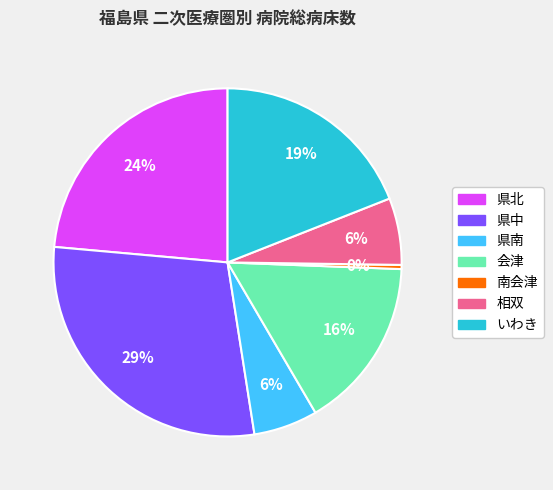

Which has a higher value, 南会津 or 会津?

会津